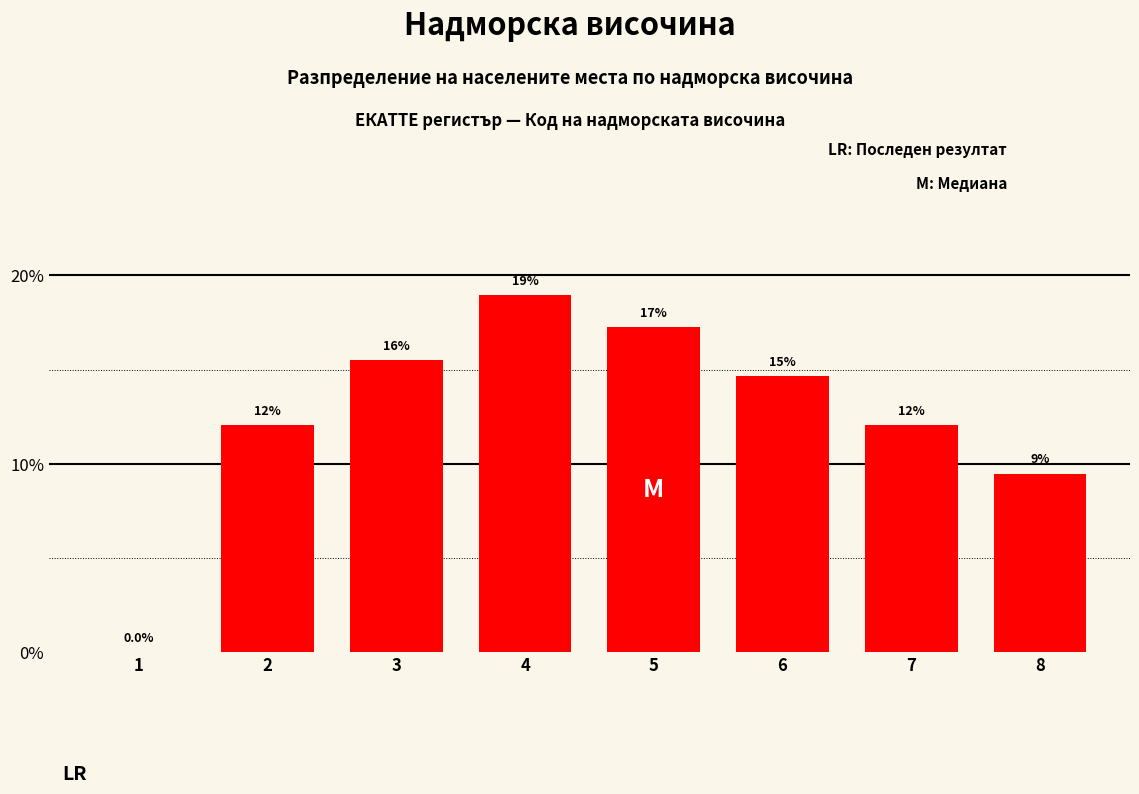

Are the bars horizontal?

No